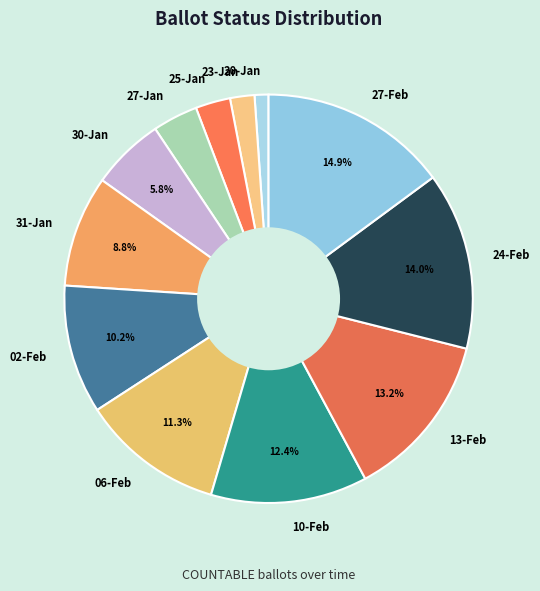

Which slice is the largest?

27-Feb